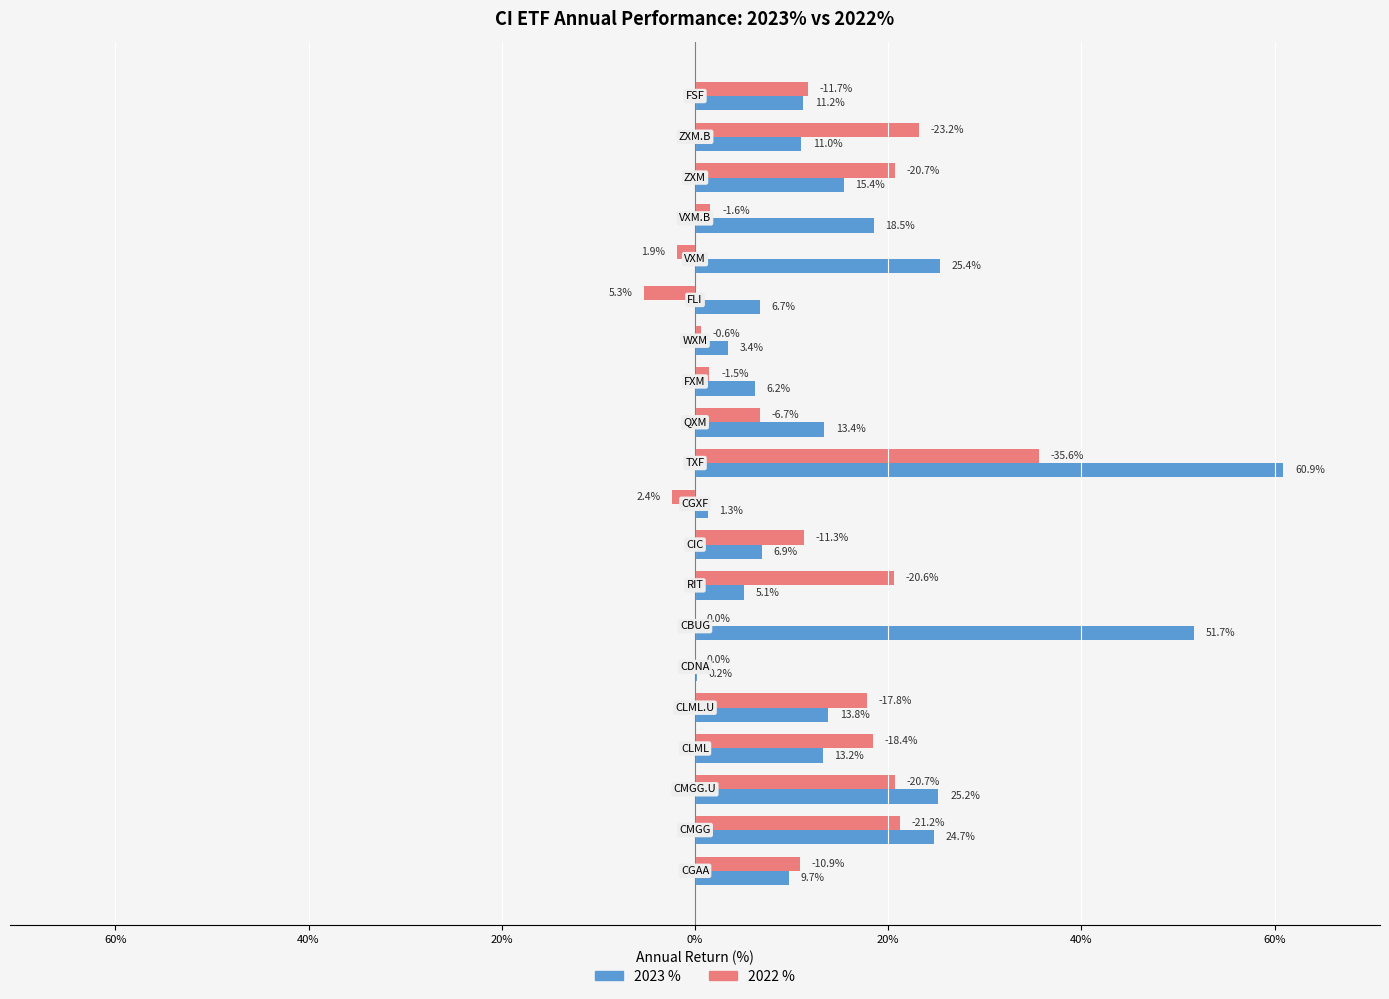

What are all the series names shown in the legend?

2023 %, 2022 %